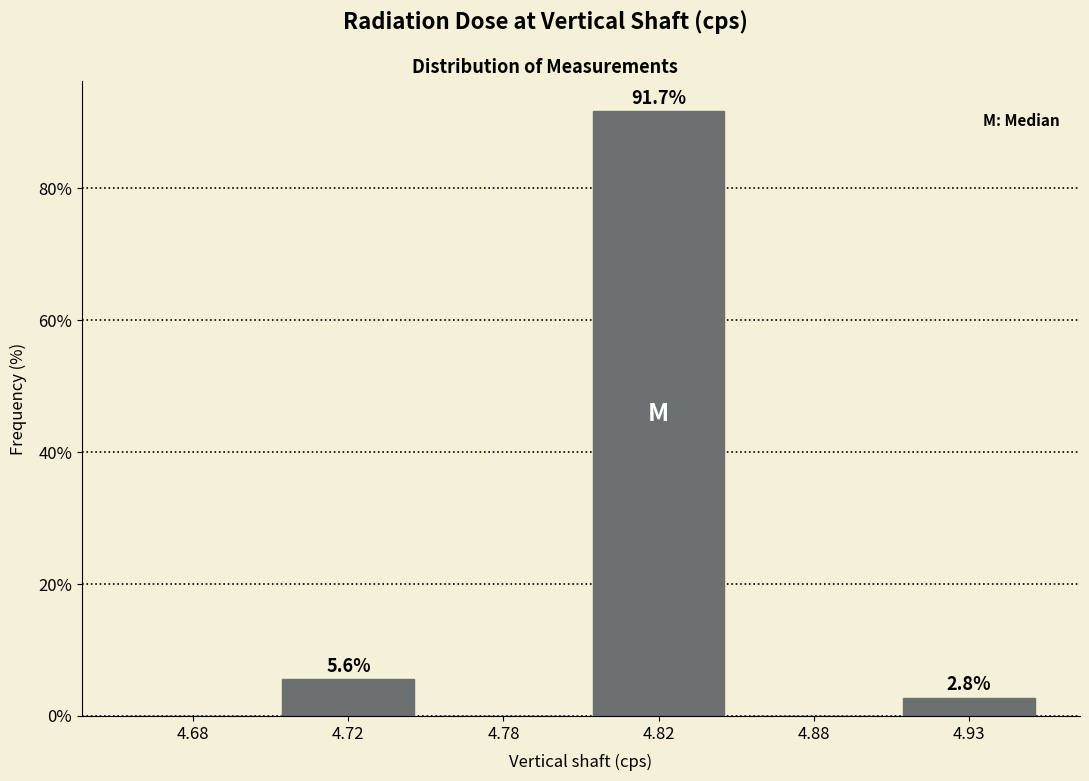

Reading left to right, transcribe all the data shown in this chart.

4.68=0.0	4.72=5.6	4.78=0.0	4.82=91.7	4.88=0.0	4.93=2.8